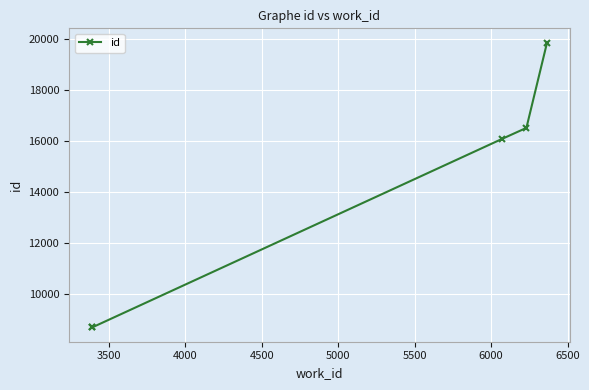

True or false: the data has more than 0 interior local peaks.

False